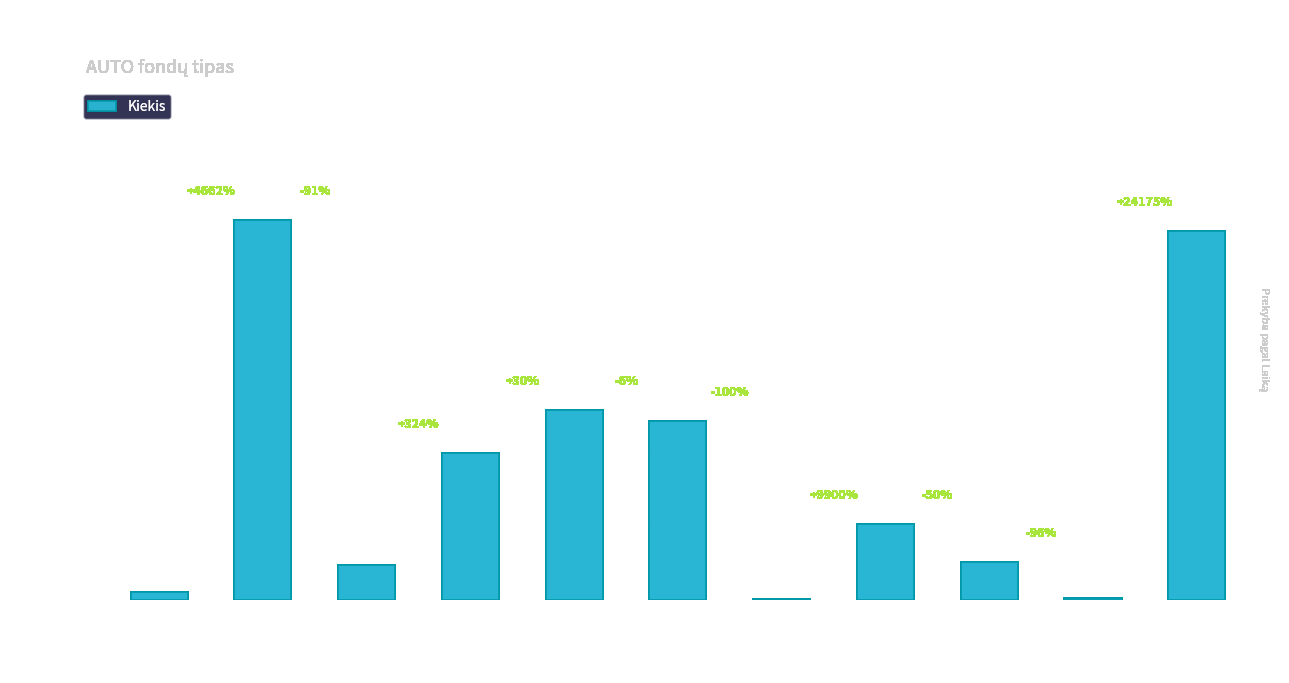

Are the bars horizontal?

No